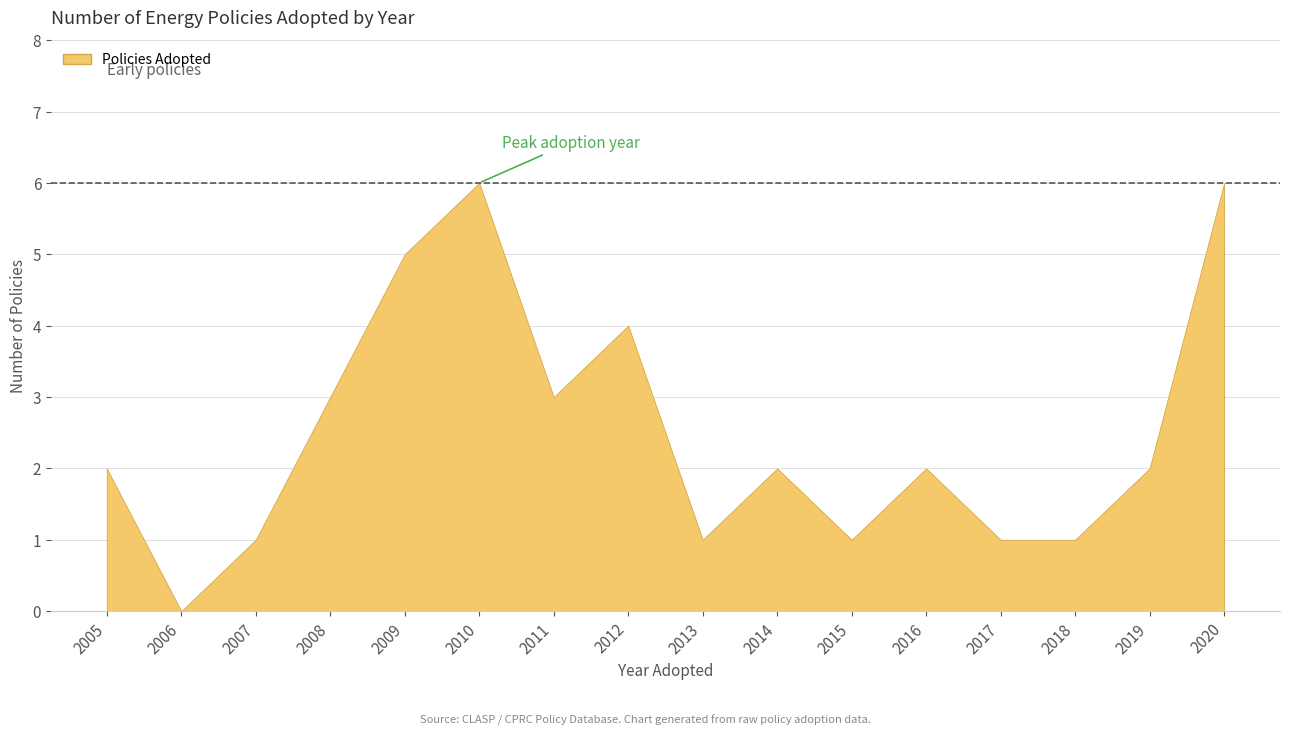

Is it true that the value at 27 is 1240?

False